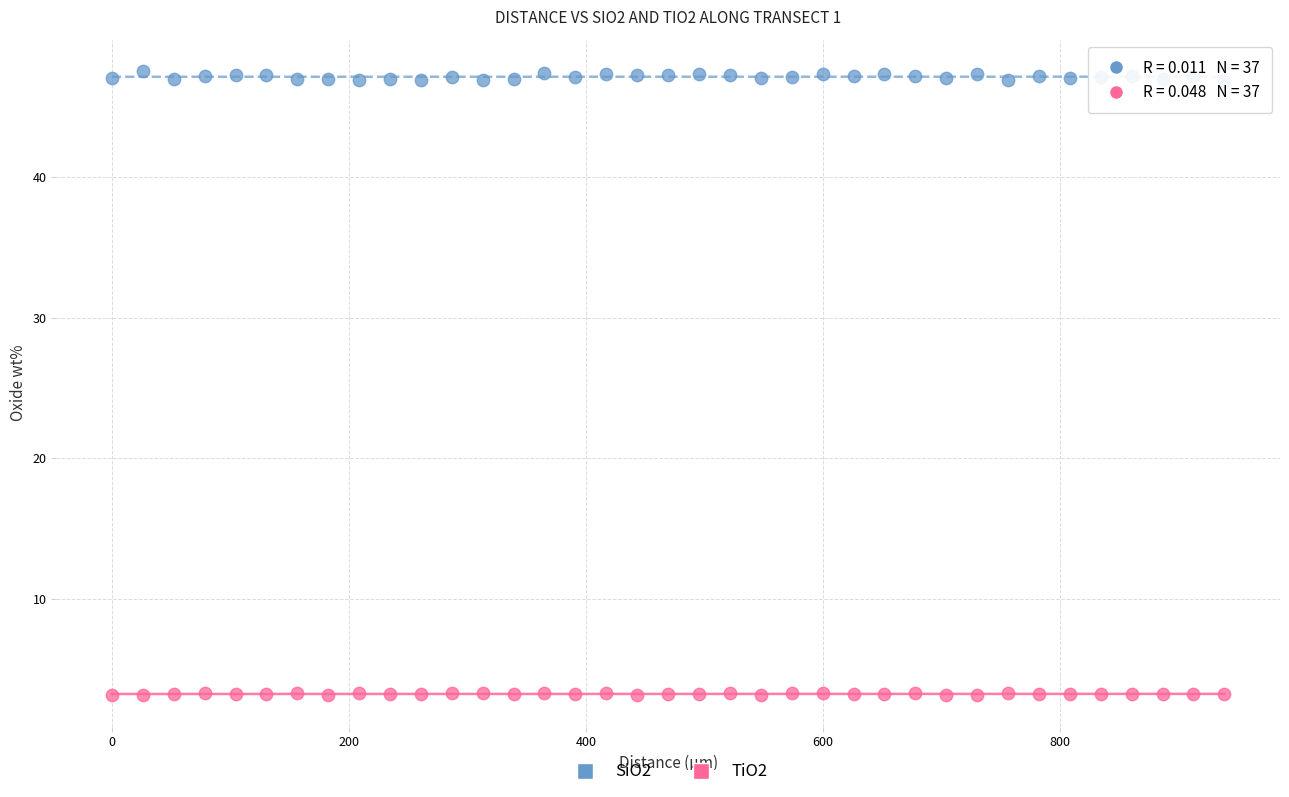

Which series has the largest Y range (max minus min)?

SiO2